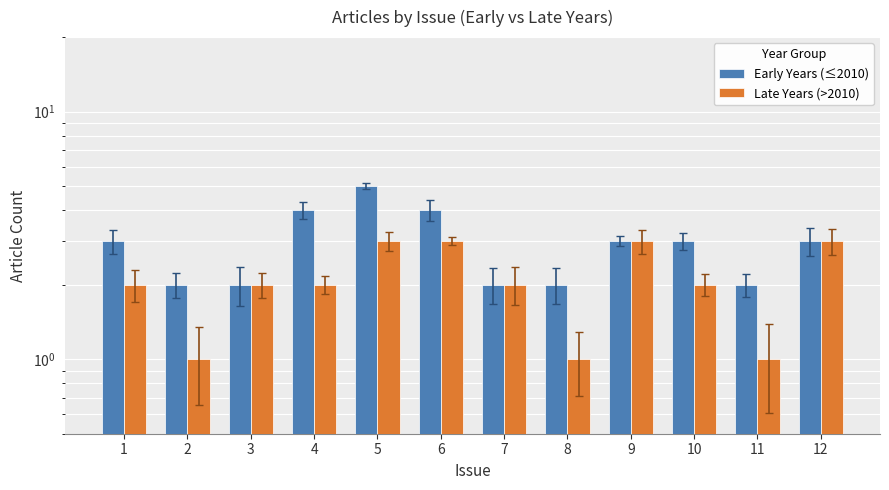

Is it true that Late Years (>2010) equals 3 at 12?

True